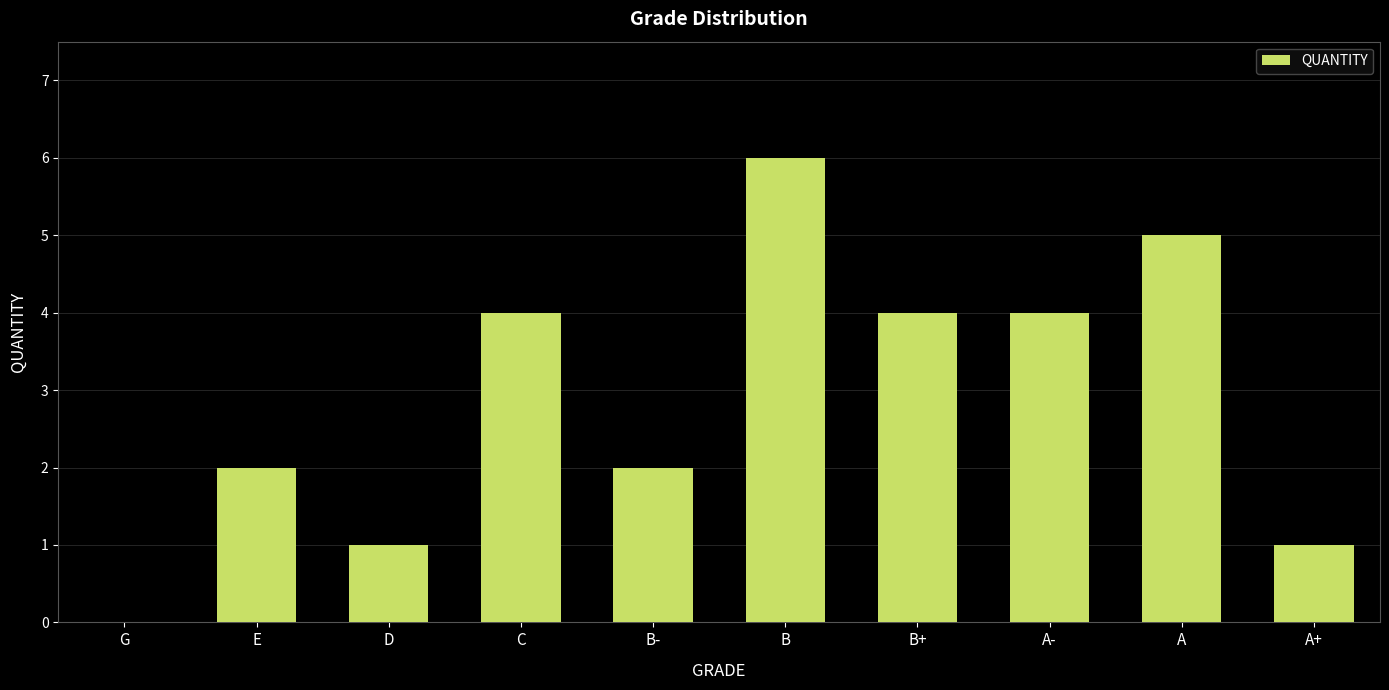

What is the average value?

3